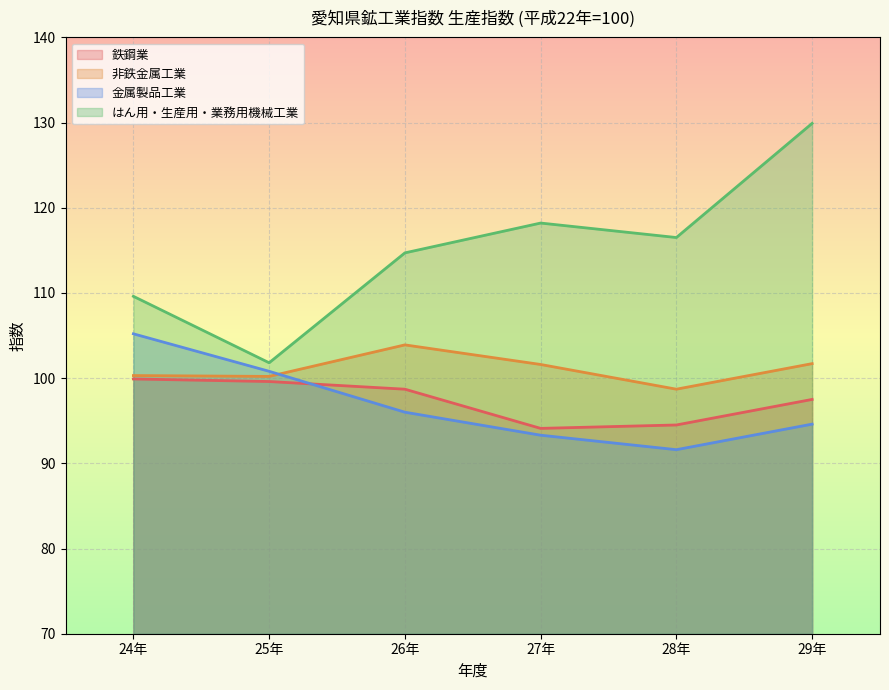

Which has a higher value, 26年 or 25年?

25年